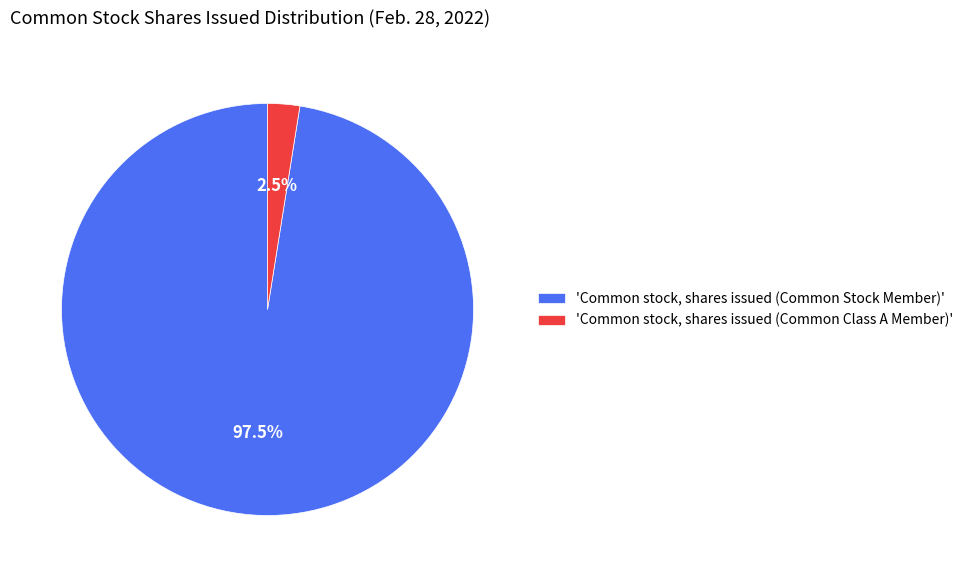

How many segments does this pie chart have?

2